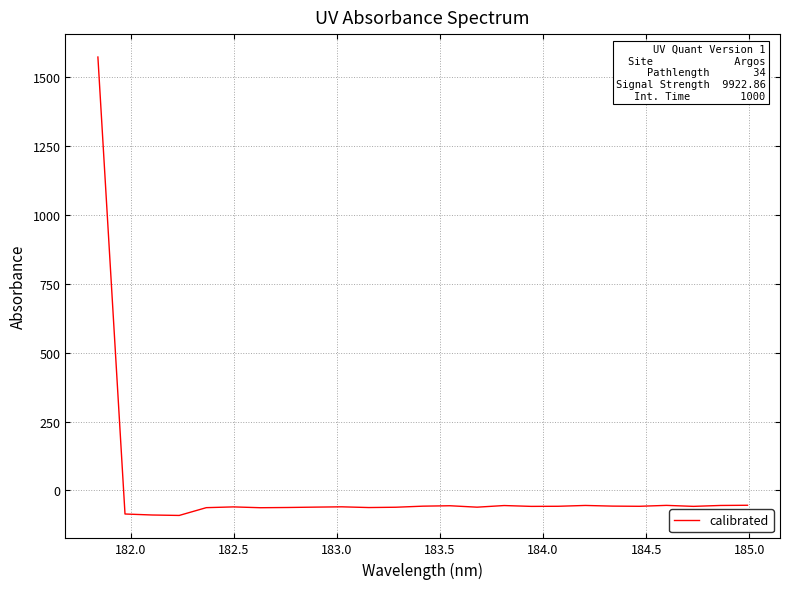

How many values are below -57?

16